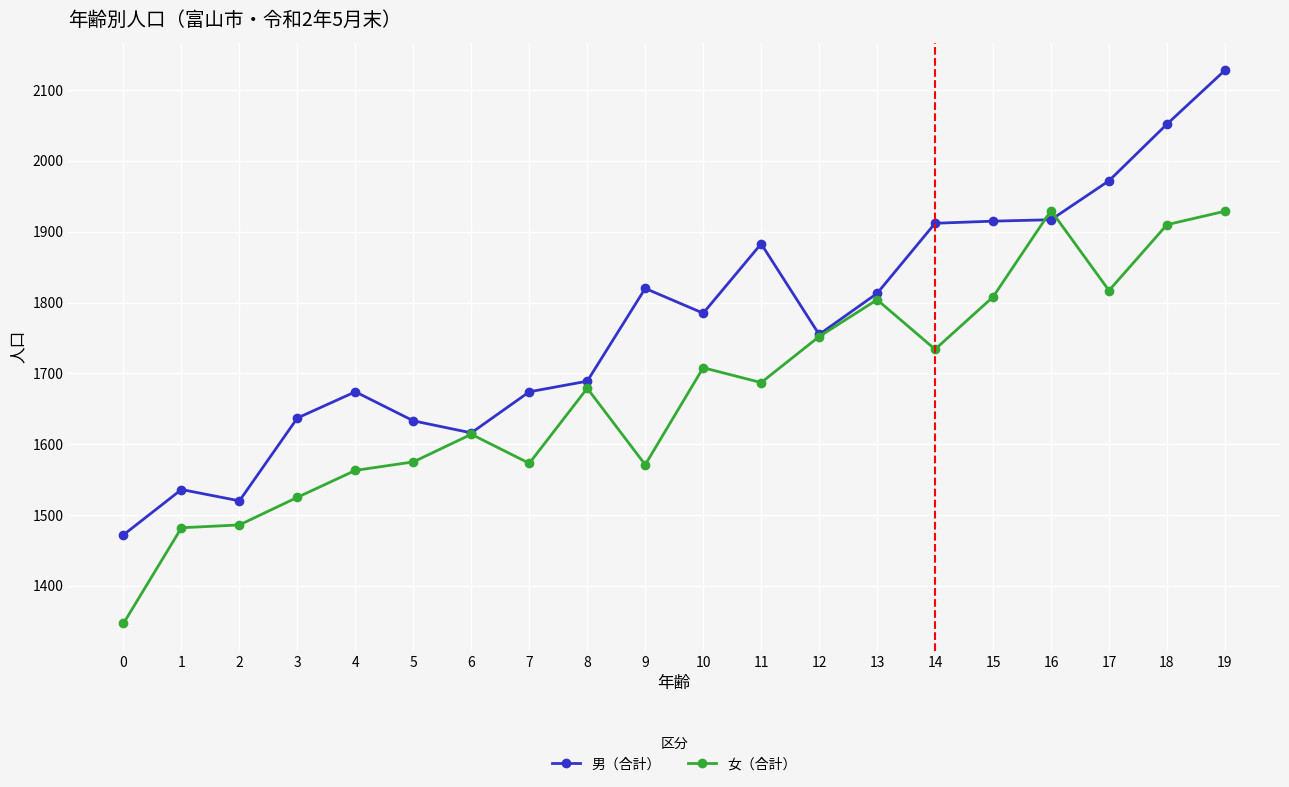

List the series in order of their peak value, lowest first.

女（合計）, 男（合計）